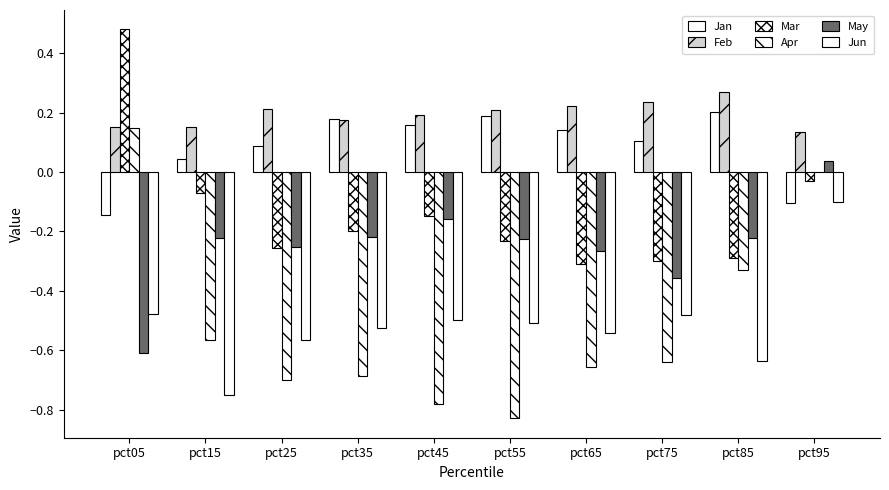

At which category is the sum across all series the highest?

pct95